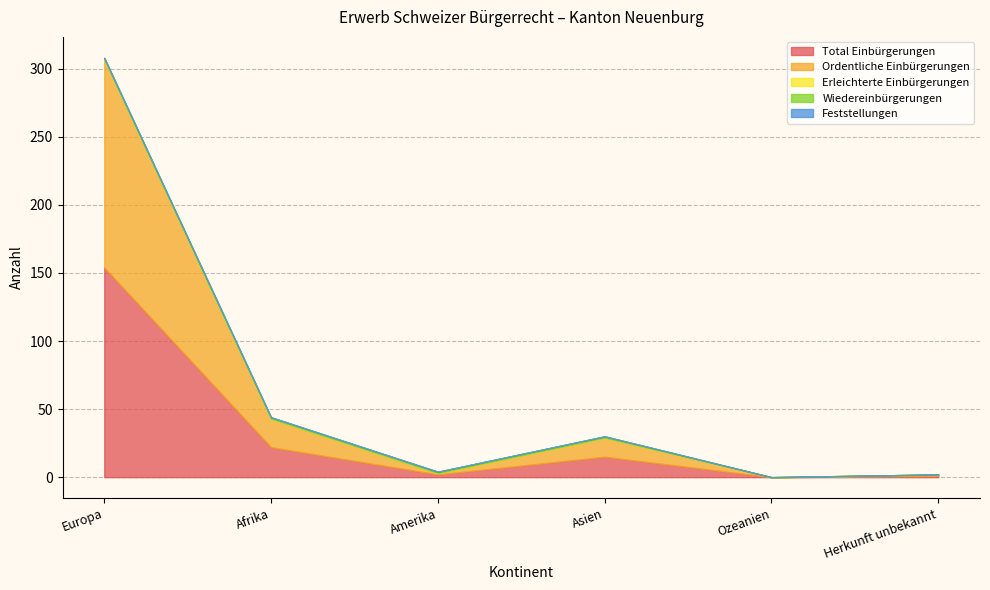

Reading right to left, transcribe all the data shown in this chart.

Total Einbürgerungen: Herkunft unbekannt=1	Ozeanien=0	Asien=15	Amerika=2	Afrika=22	Europa=154
Ordentliche Einbürgerungen: Herkunft unbekannt=1	Ozeanien=0	Asien=14	Amerika=1	Afrika=21	Europa=153
Erleichterte Einbürgerungen: Herkunft unbekannt=0	Ozeanien=0	Asien=0	Amerika=0	Afrika=0	Europa=0
Wiedereinbürgerungen: Herkunft unbekannt=0	Ozeanien=0	Asien=1	Amerika=1	Afrika=1	Europa=1
Feststellungen: Herkunft unbekannt=0	Ozeanien=0	Asien=0	Amerika=0	Afrika=0	Europa=0